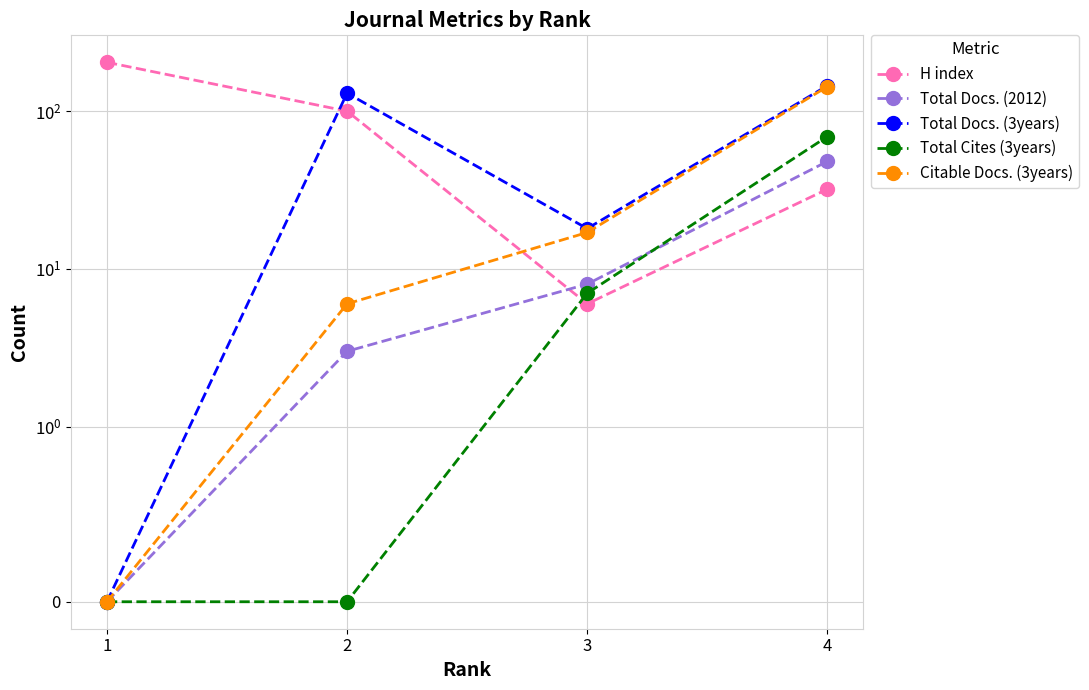

Reading right to left, transcribe all the data shown in this chart.

H index: 4=32	3=6	2=100	1=204
Total Docs. (2012): 4=48	3=8	2=3	1=0
Total Docs. (3years): 4=145	3=18	2=130	1=0
Total Cites (3years): 4=69	3=7	2=0	1=0
Citable Docs. (3years): 4=143	3=17	2=6	1=0